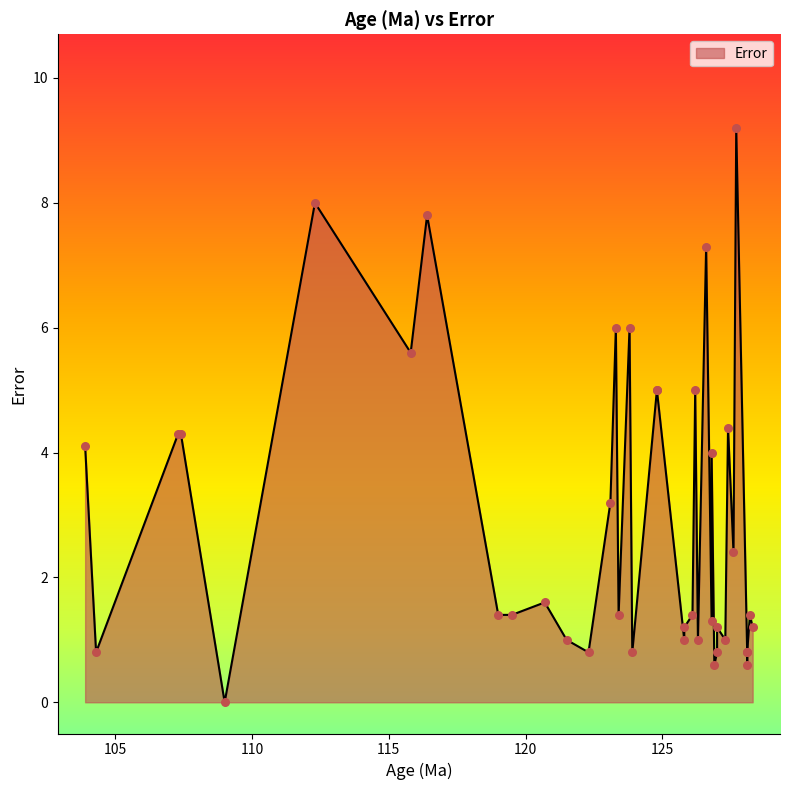

Which has a higher value, 126.9 or 128.1?

128.1